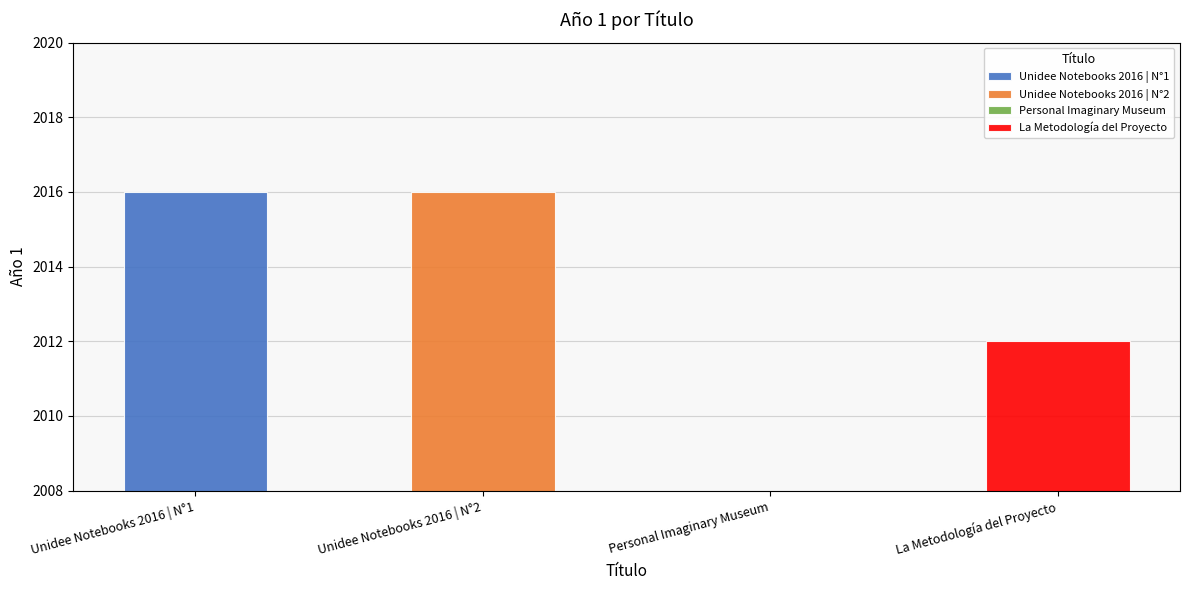

Rank the categories by value from lowest to highest.

Personal Imaginary Museum, La Metodología del Proyecto, Unidee Notebooks 2016 | N°1, Unidee Notebooks 2016 | N°2